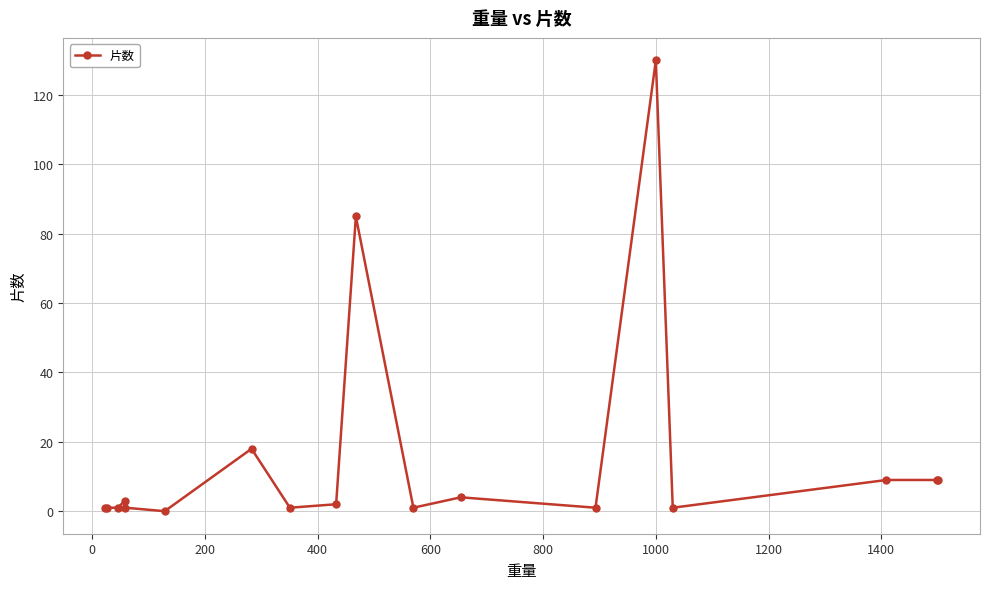

What is the maximum value shown in the chart?

130